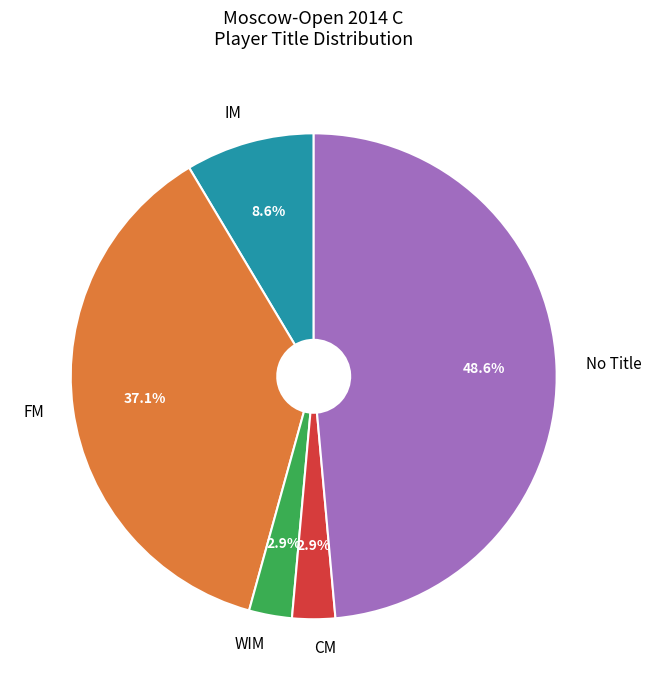

What is the largest slice in the pie chart?

No Title